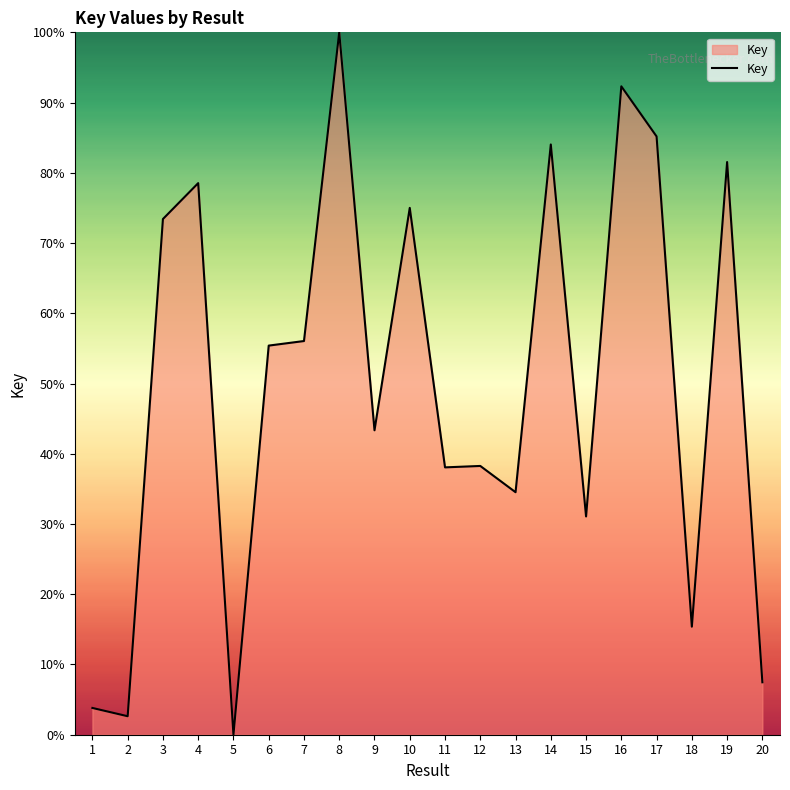

Between 6 and 15, which is larger?

6